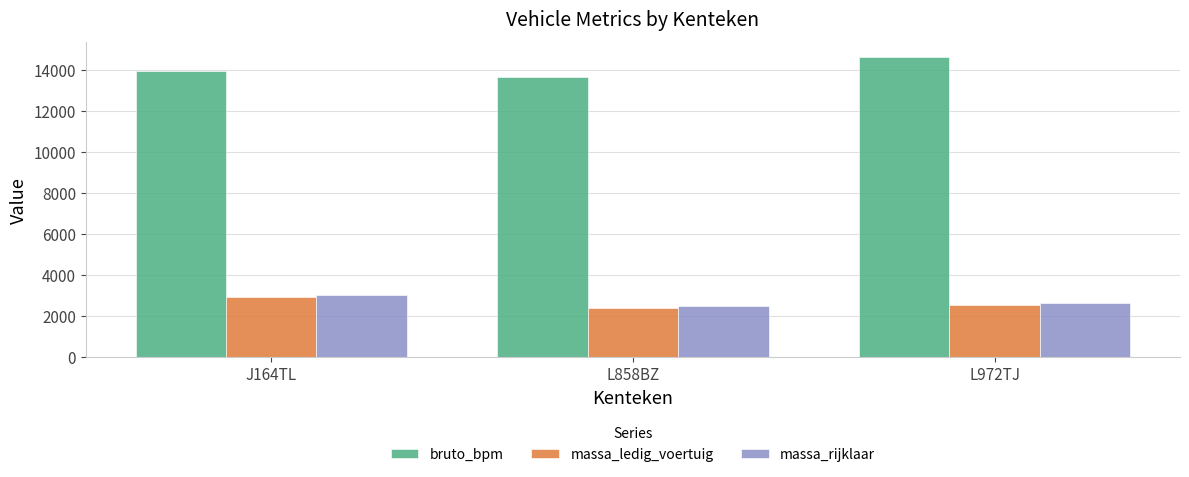

The value of massa_ledig_voertuig at L858BZ is 969. True or false?

False